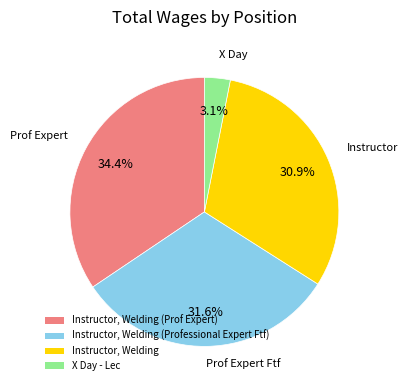

Does any single category account for the majority?

No